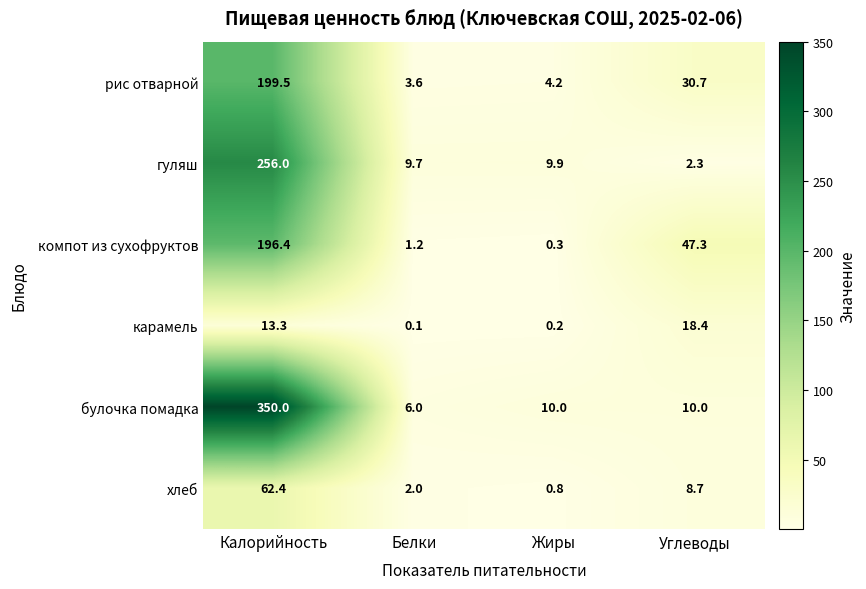

Rank the series at Жиры from highest to lowest value.

булочка помадка, гуляш, рис отварной, хлеб, компот из сухофруктов, карамель